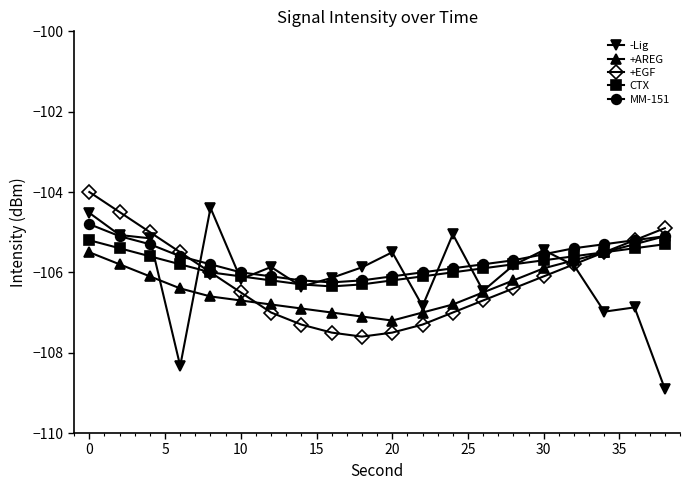

What is the highest value of the +AREG series?

-105.1